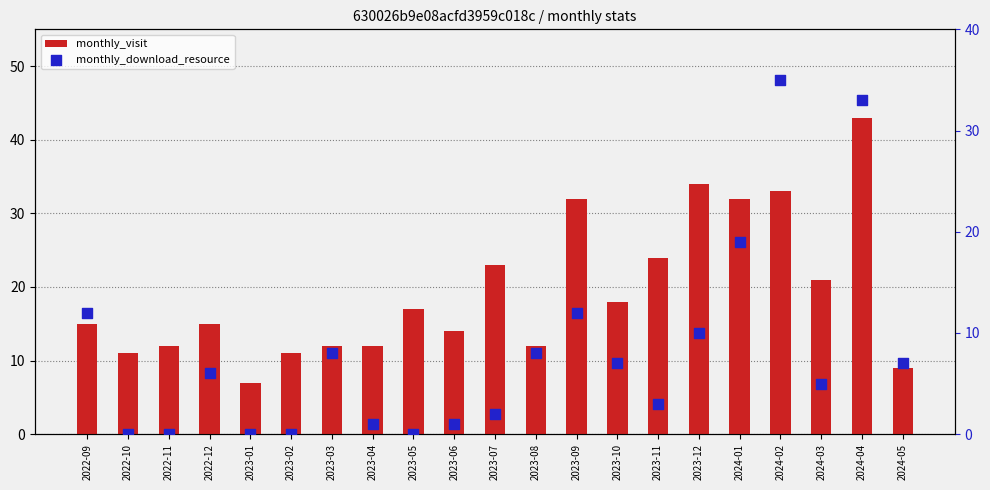

Which series reaches the maximum Y coordinate?

monthly_visit